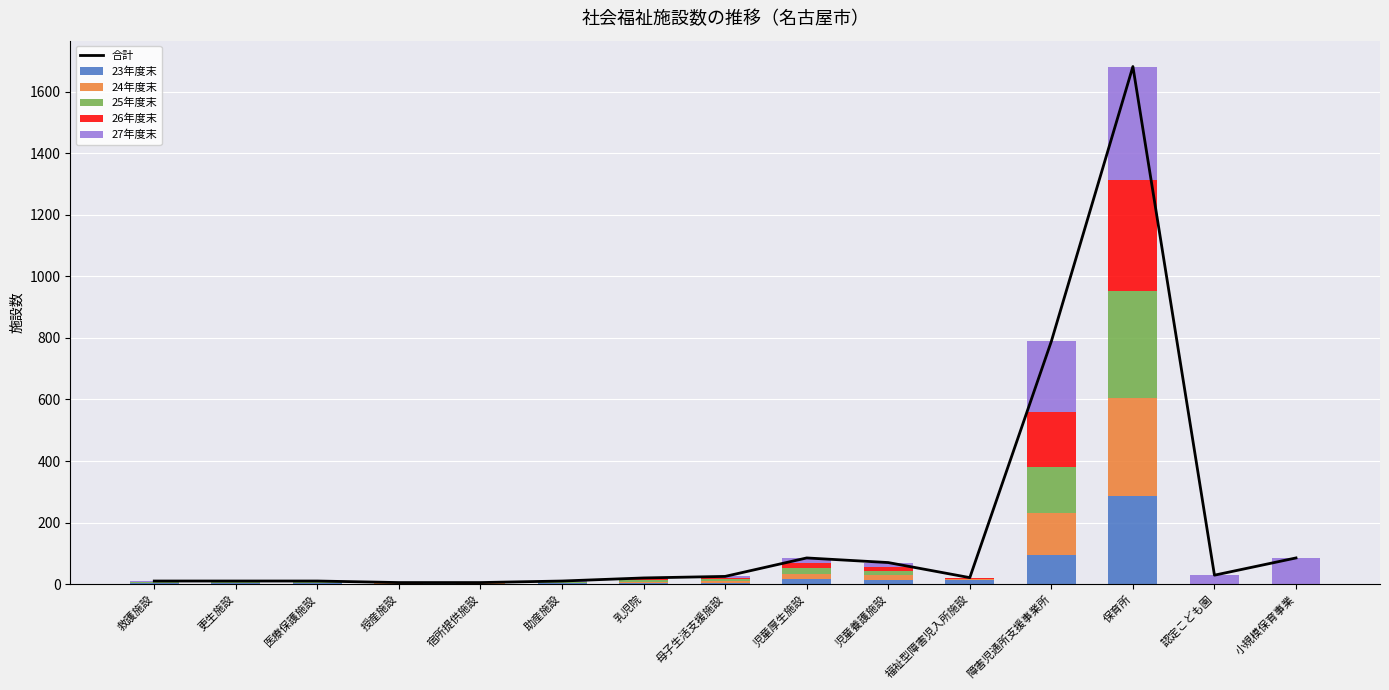

What is the difference between the maximum and second lowest values in the 26年度末 series?

363